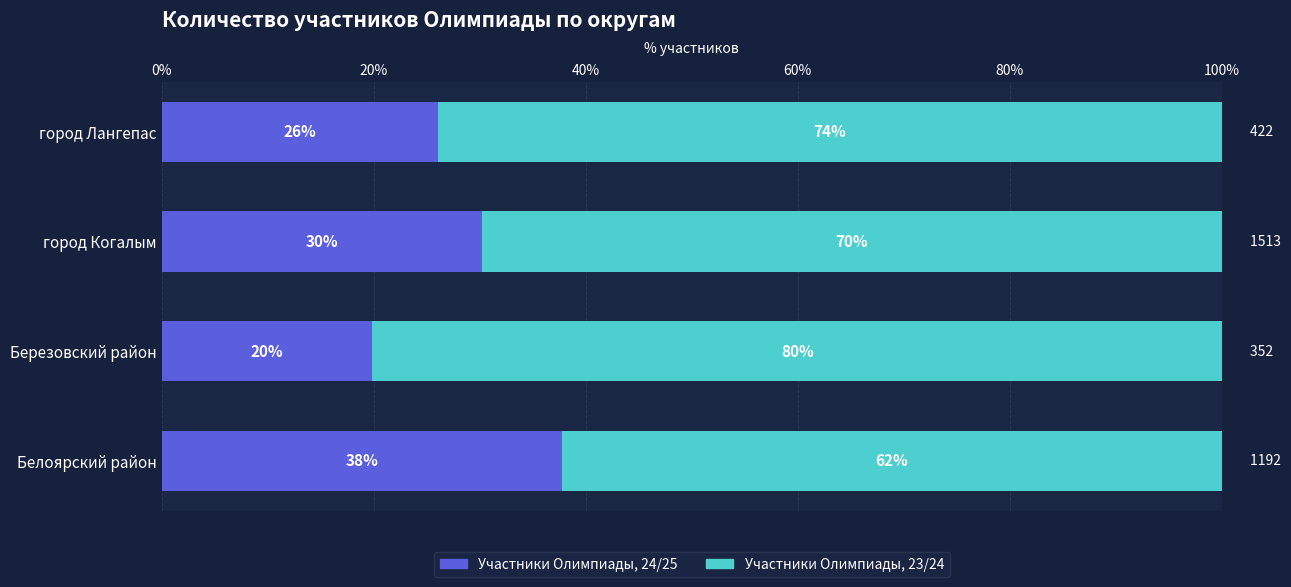

What is the label of the 2nd bar from the left?

Березовский район